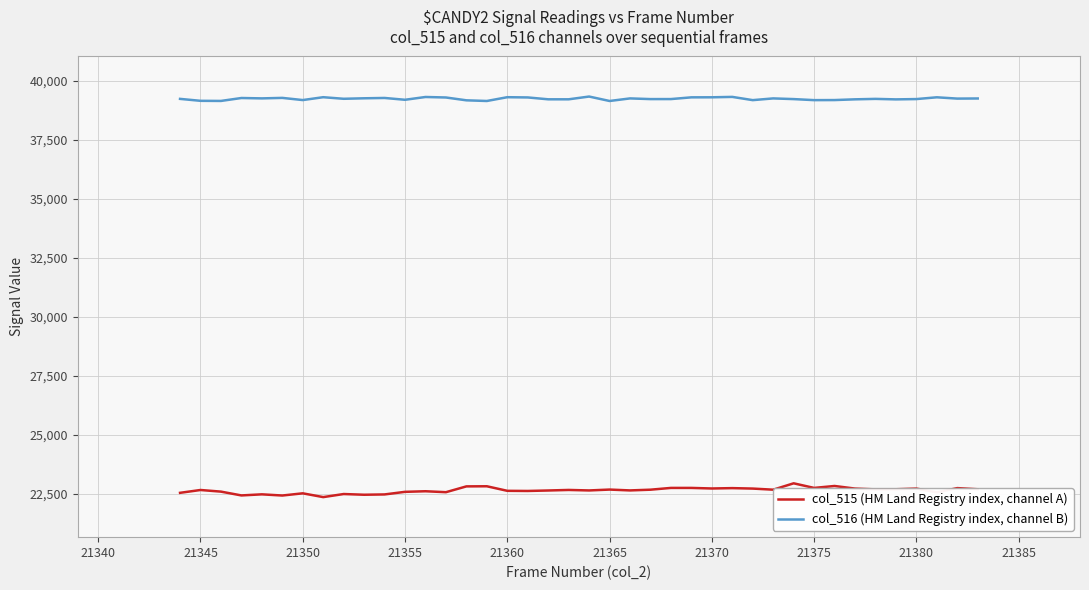

How many series are shown in this chart?

2